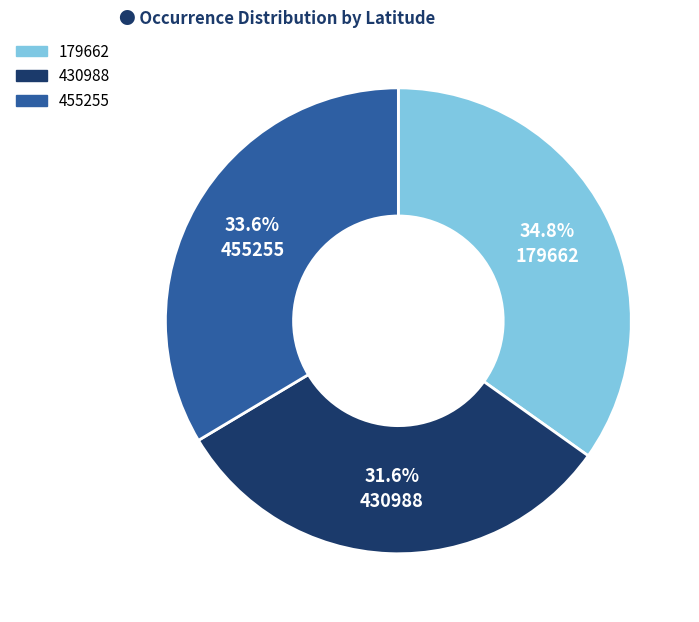

To the nearest percent, what is the combined percentage of 430988 and 455255?

65%